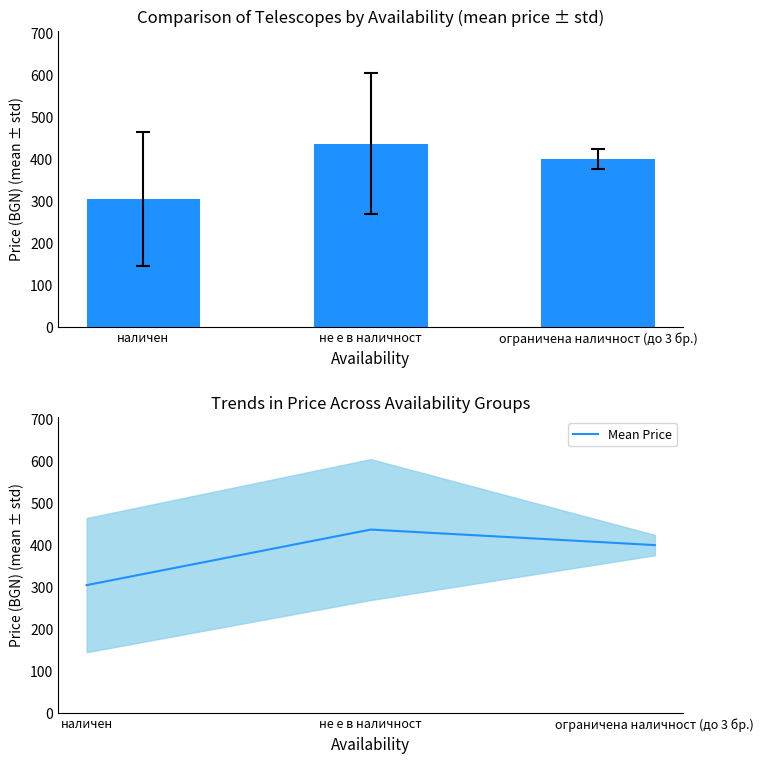

Which label corresponds to the largest value in the chart?

не е в наличност